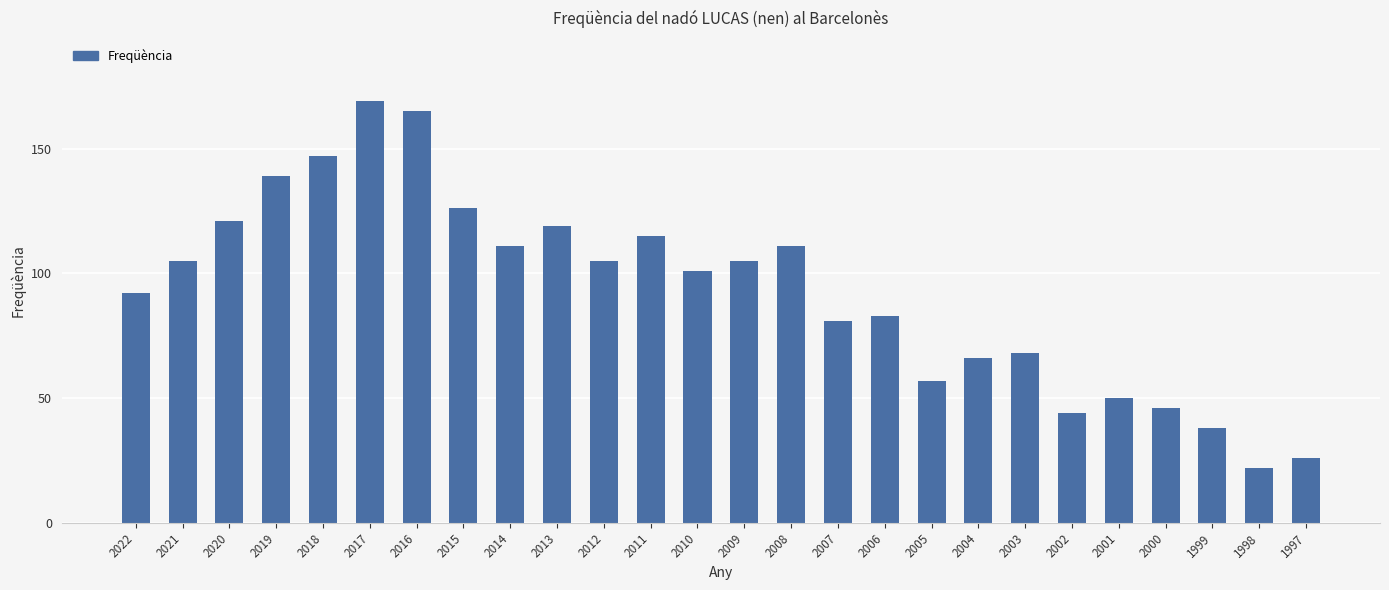

How many distinct data groups are displayed?

1